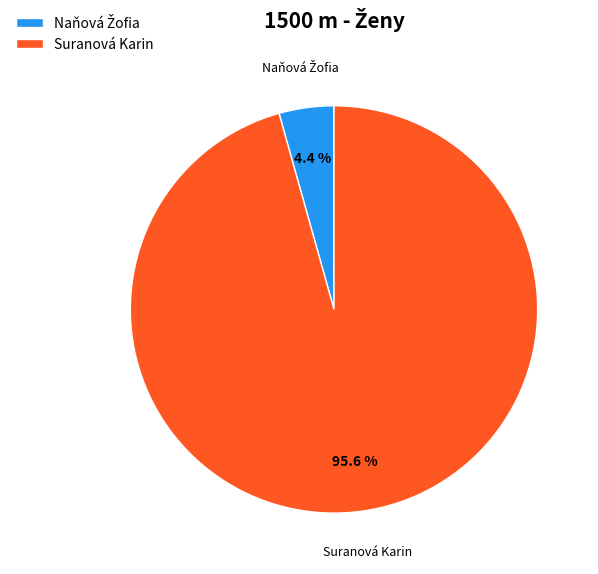

Which category has the biggest portion of the pie?

Suranová Karin